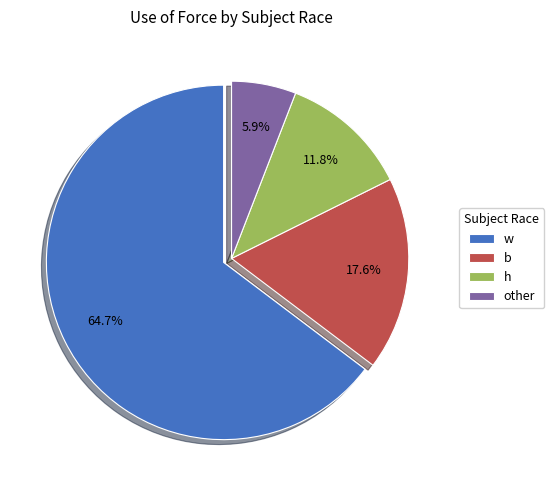

To the nearest percent, what percentage of the pie is b?

18%